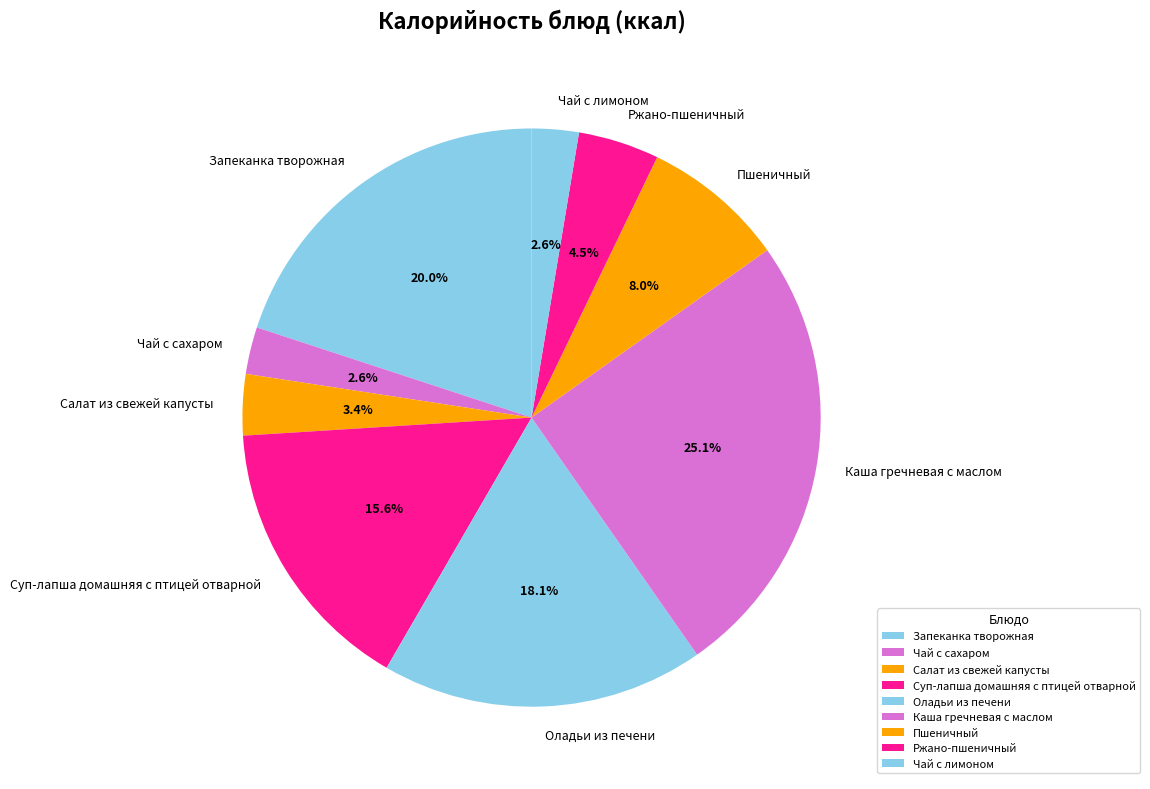

Which category has the biggest portion of the pie?

Каша гречневая с маслом